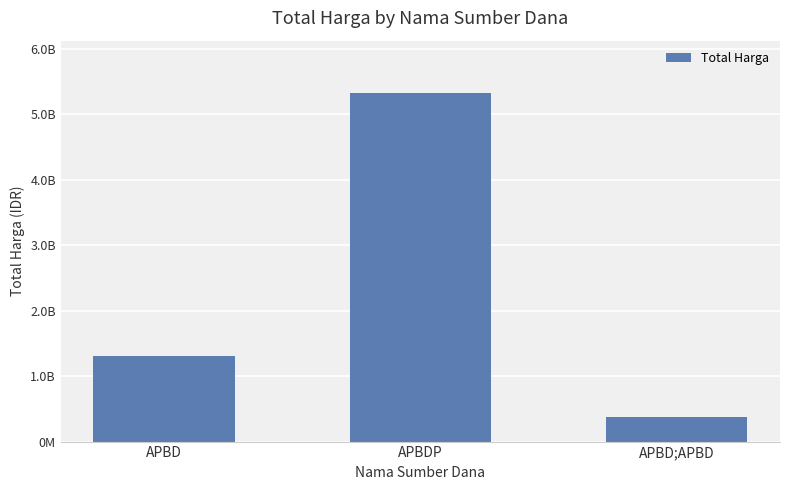

Reading left to right, transcribe all the data shown in this chart.

APBD=1302193970	APBDP=5321462740	APBD;APBD=373404000